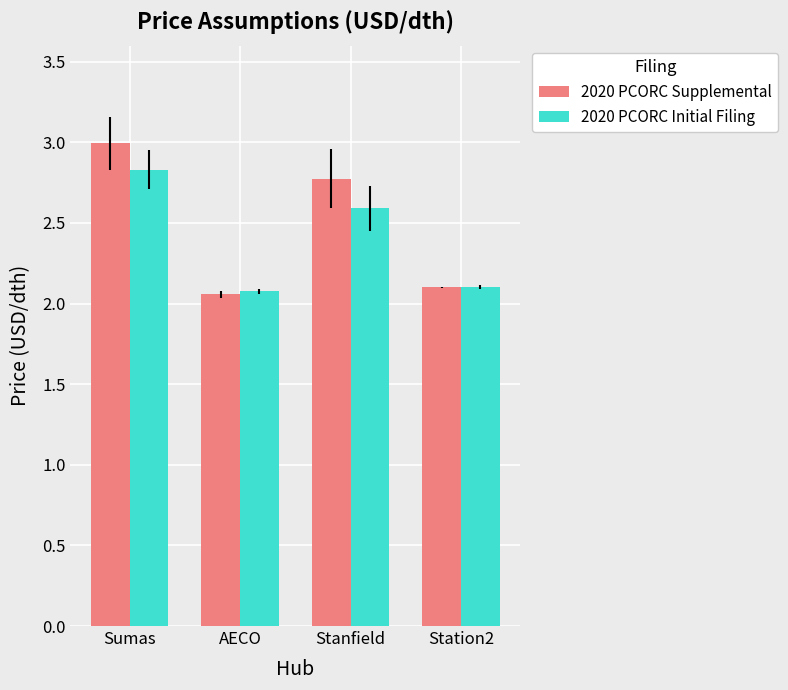

Which category has the highest value in the 2020 PCORC Initial Filing series?

Sumas